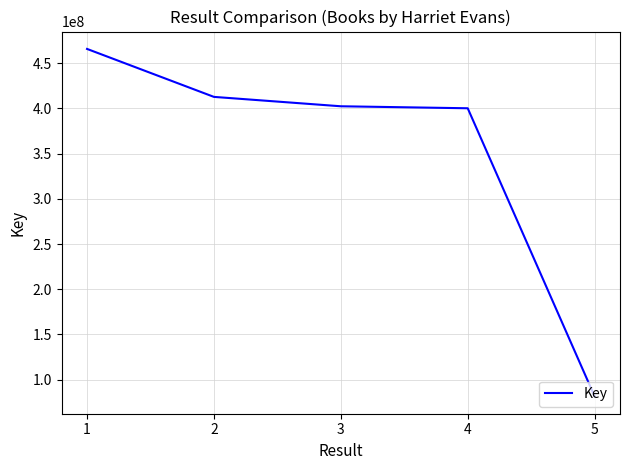

What is the change in value from 4 to 5?

-318481460